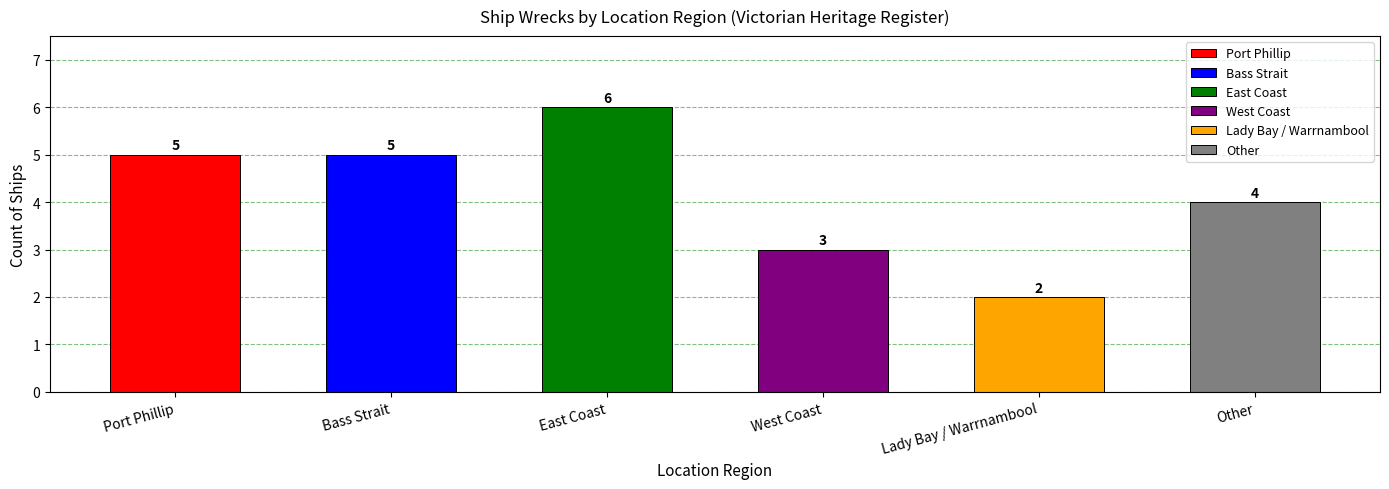

What is the smallest value displayed?

2